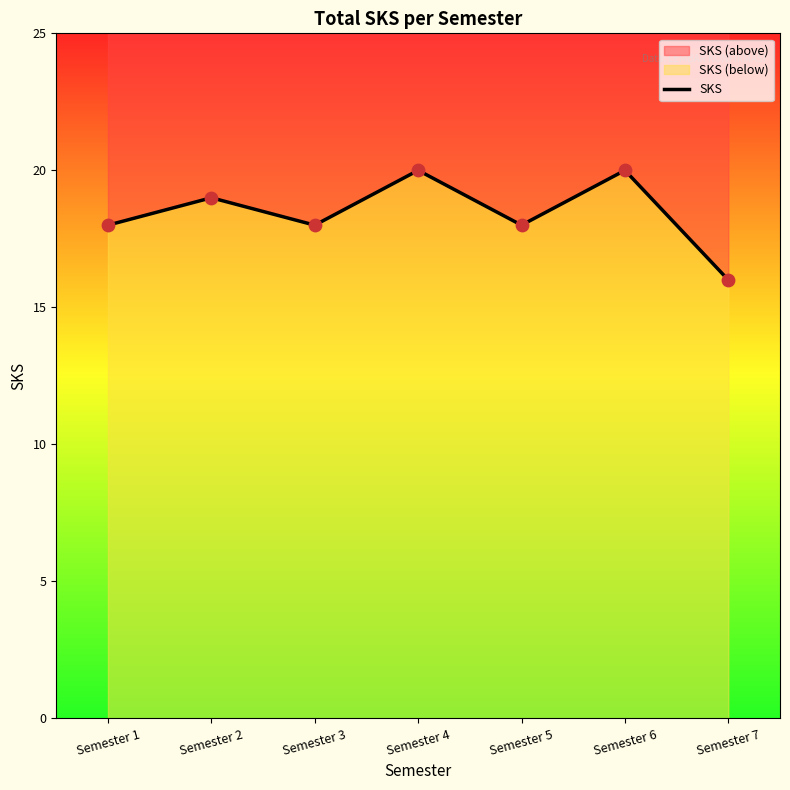

What is the change in value from Semester 4 to Semester 7?

-4